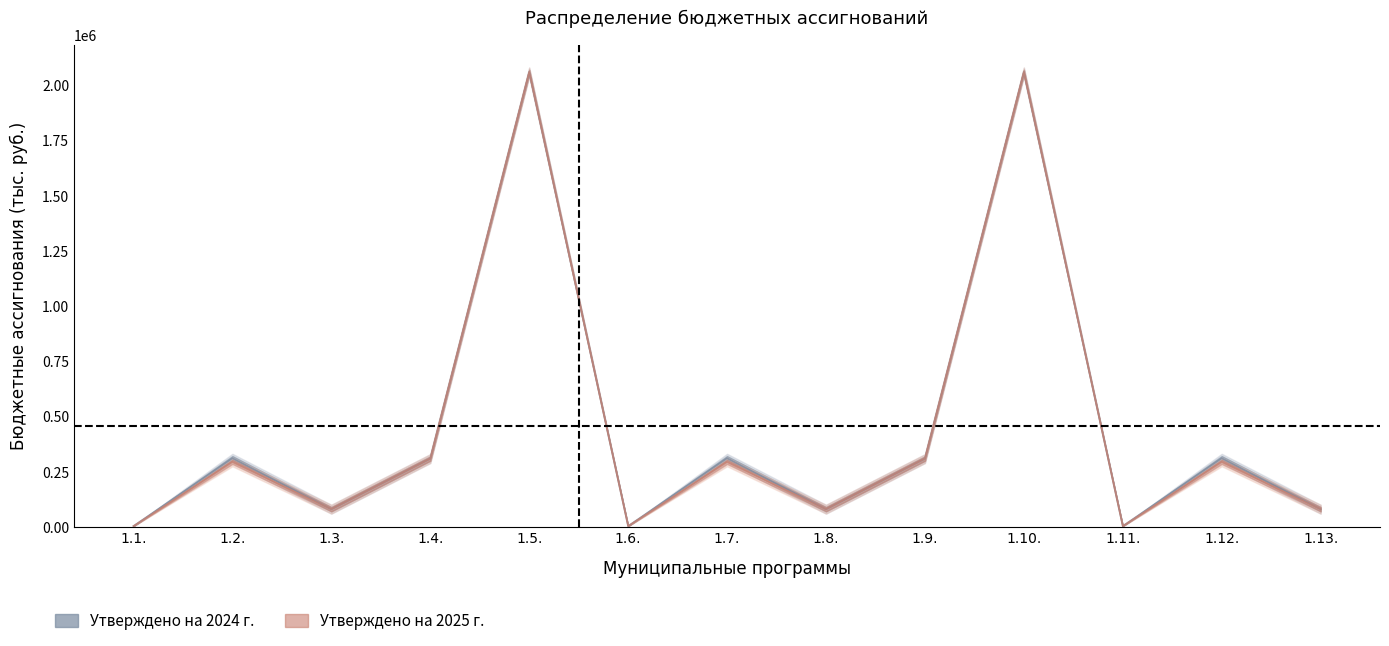

What is the maximum value for Утверждено на 2025 г.?

2060503.5